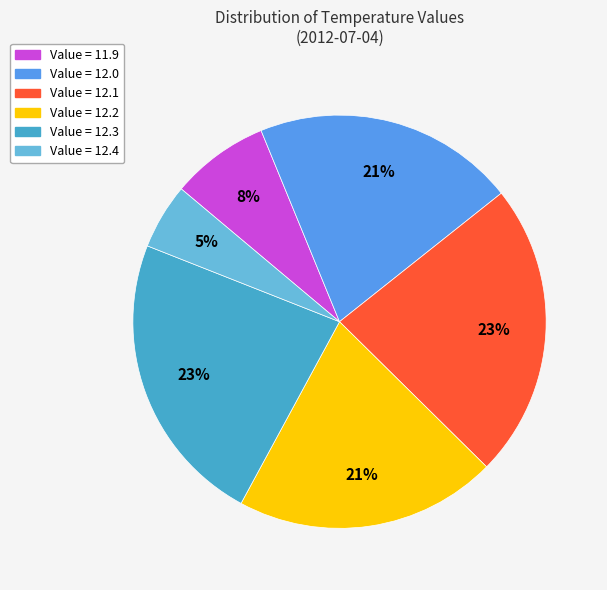

What is the ratio of the value at Value = 12.0 to the value at Value = 12.2?

1.0